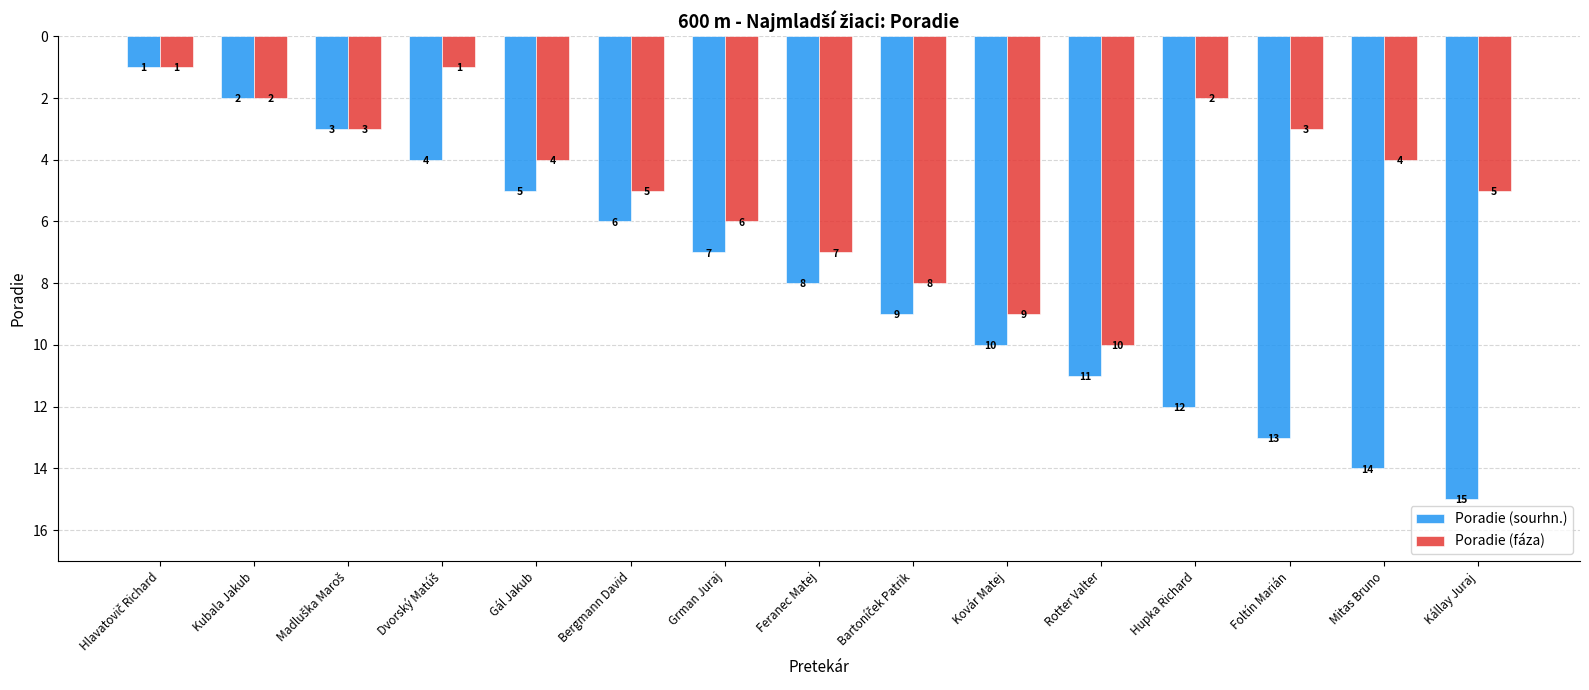

Which series has the largest range (max minus min)?

Poradie (sourhn.)